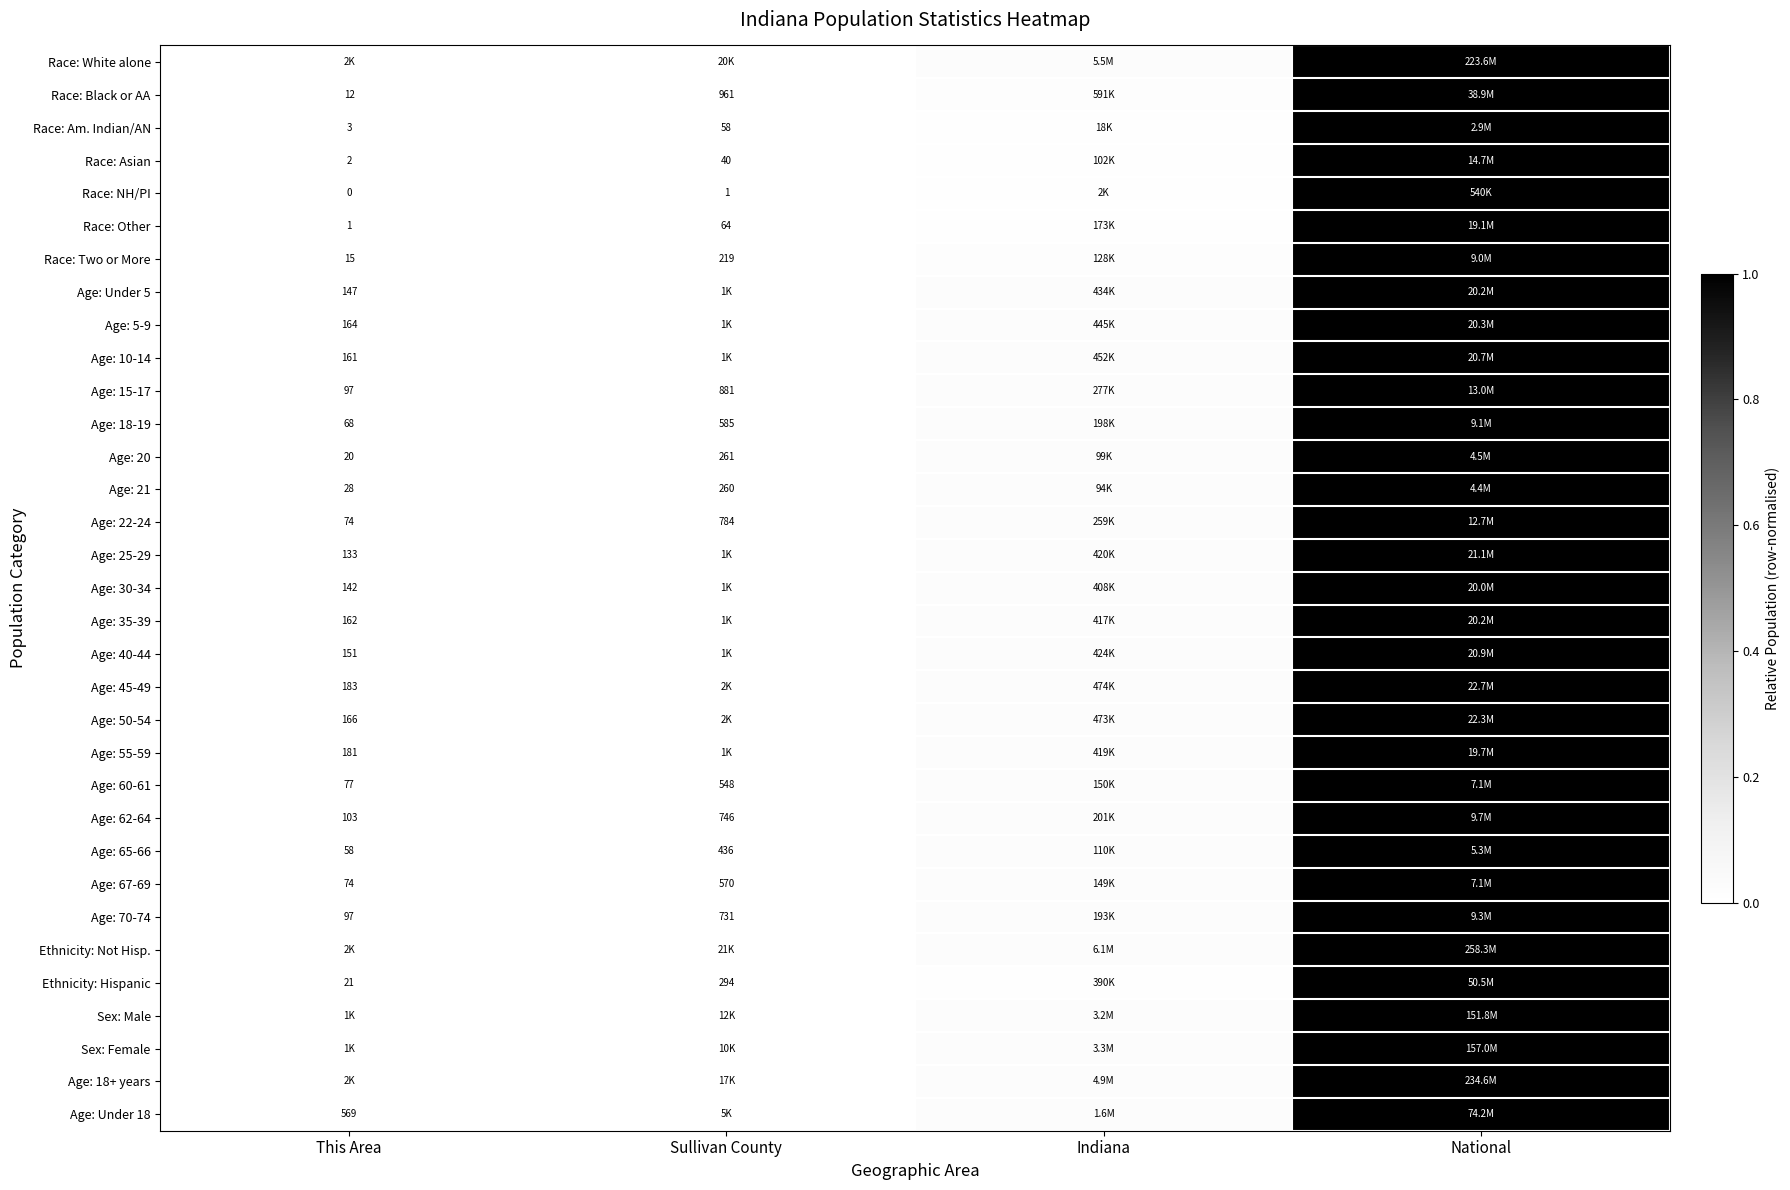

Count the number of categories in the chart.

4